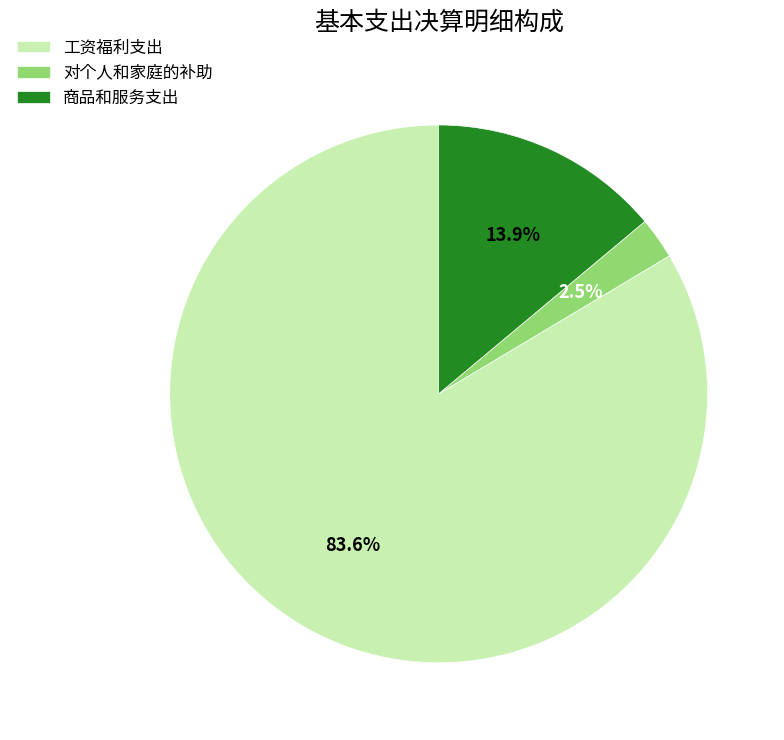

How many segments does this pie chart have?

3